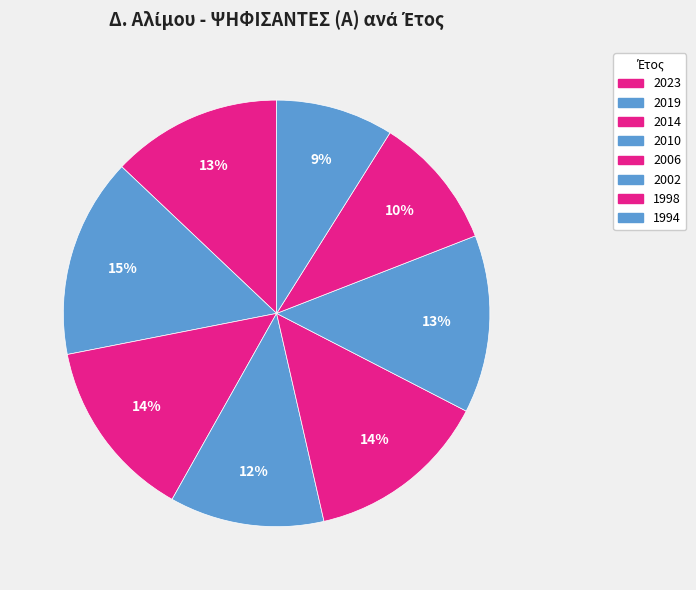

Approximately how many times larger is the value at 2010 compared to 2023?

0.9